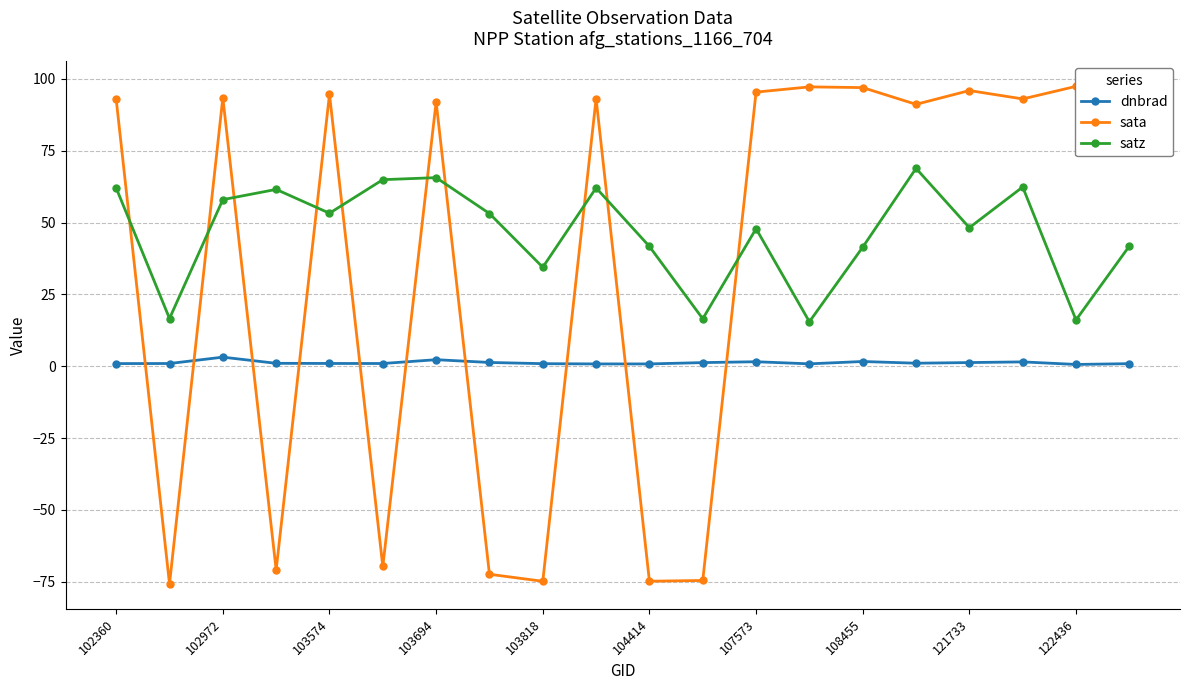

Is this an area chart (filled region under the line)?

No